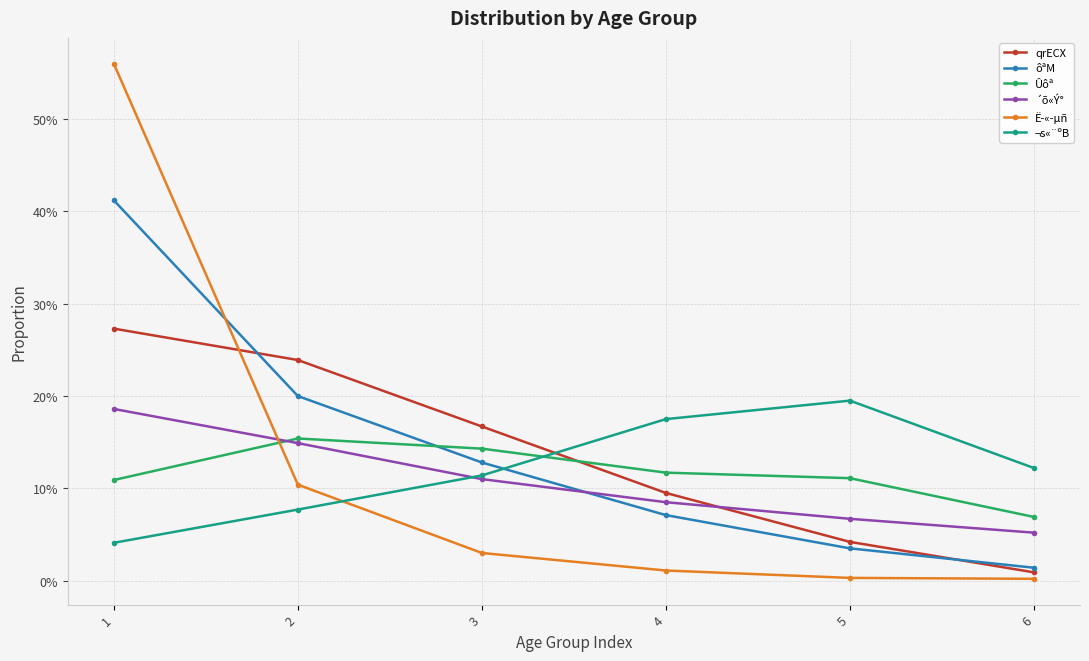

Is it true that qrECX equals 0.2 at 4?

False